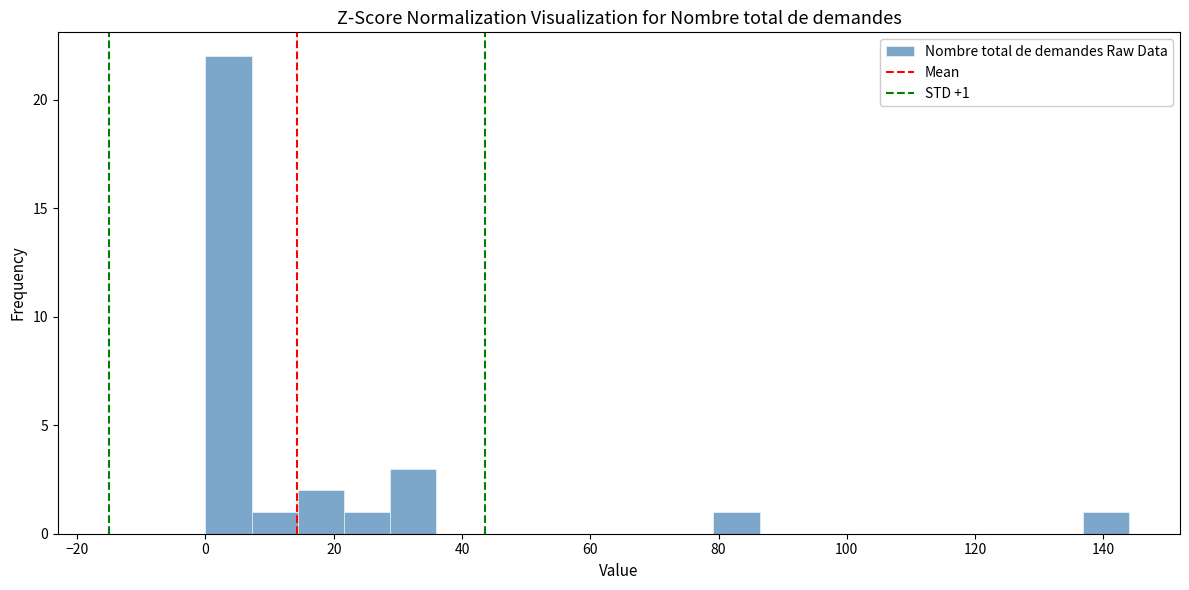

Around what value on the x-axis is the tallest bar? Give the approximate position of its centre, as read against the axis.

4